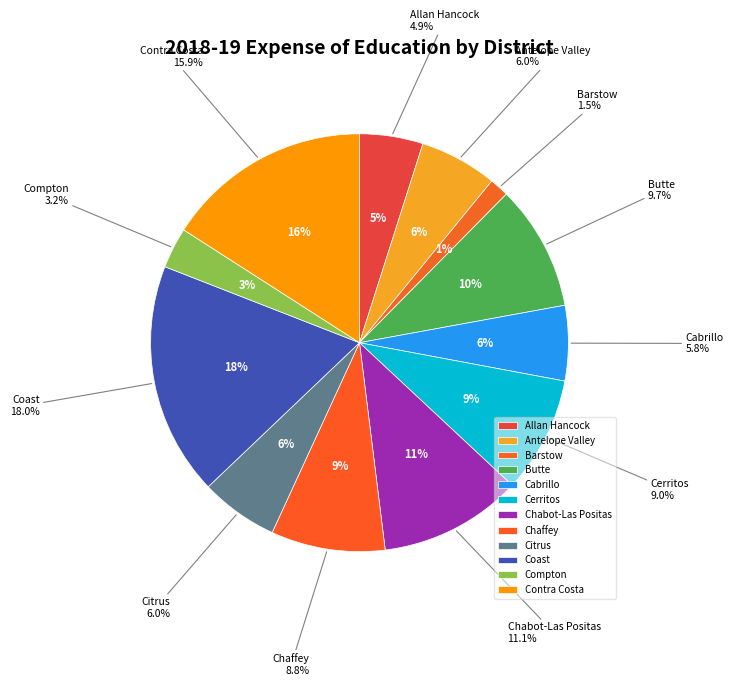

What portion of the pie excludes Chabot-Las Positas?

88.9%